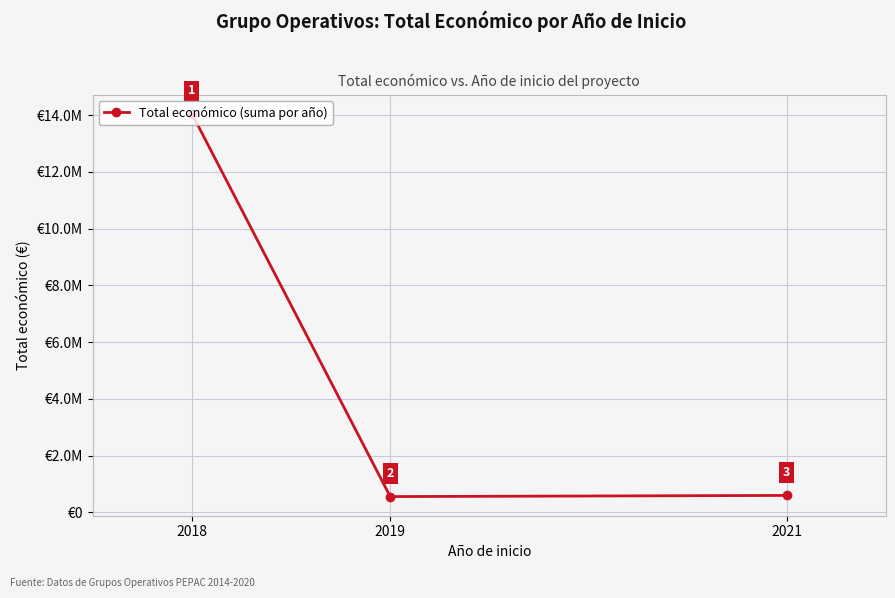

Is this an area chart (filled region under the line)?

No